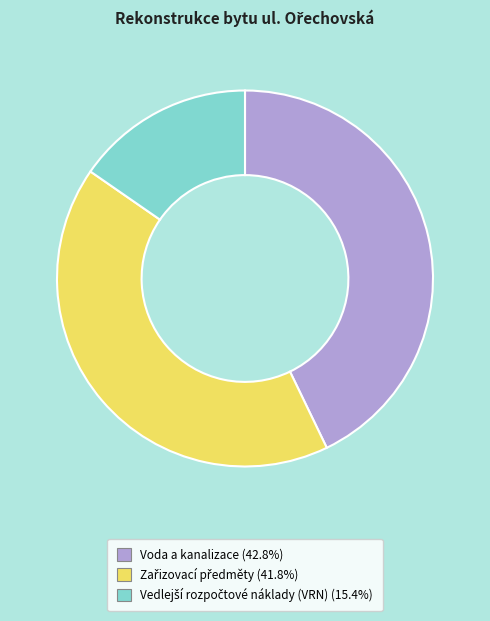

Does any single category account for the majority?

No